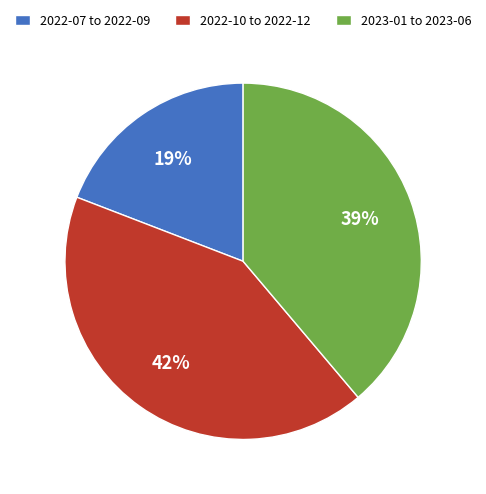

To the nearest percent, what portion does 2023-01 to 2023-06 represent?

39%